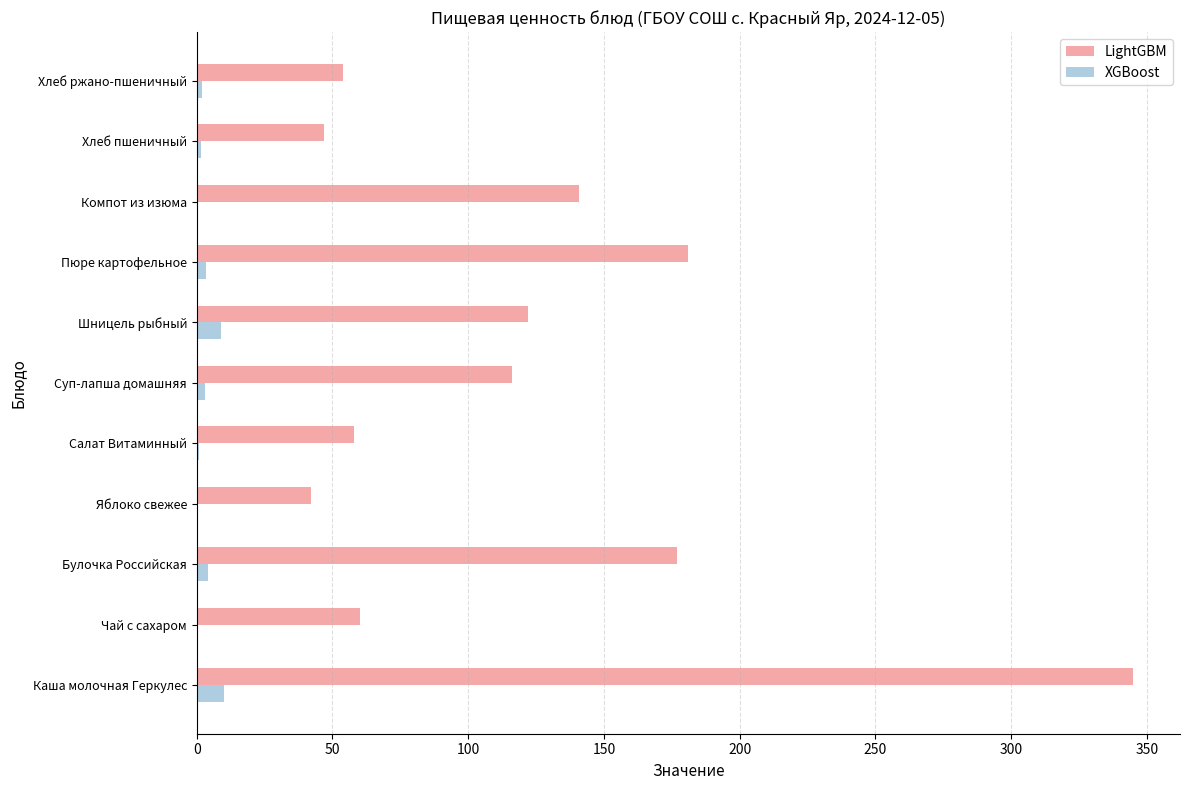

What is the sum of all LightGBM values?

1343.0